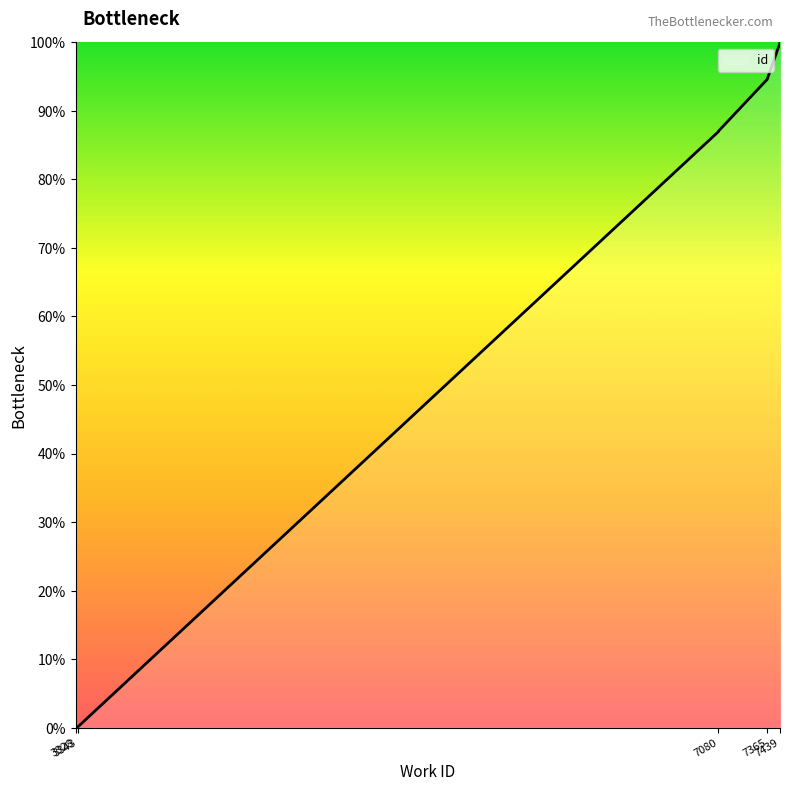

Where does the data first go above 94?

7365